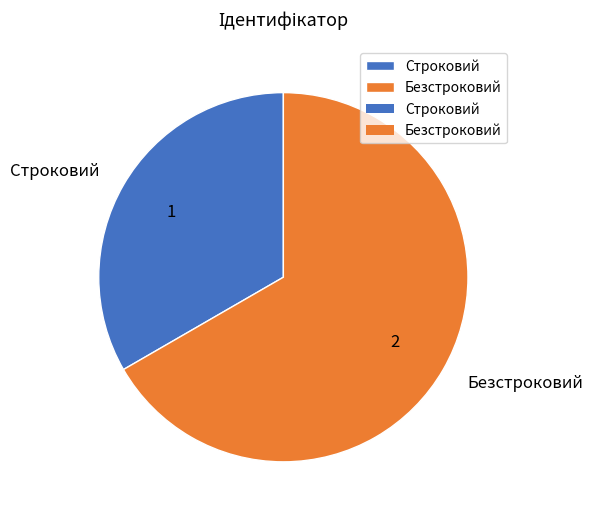

The Безстроковий slice represents 81% of the pie. True or false?

False